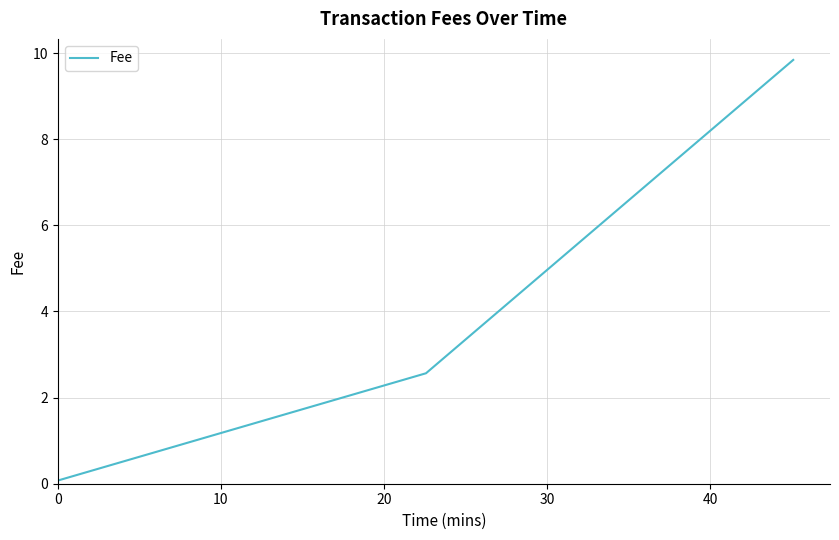

What is the average value?

4.2